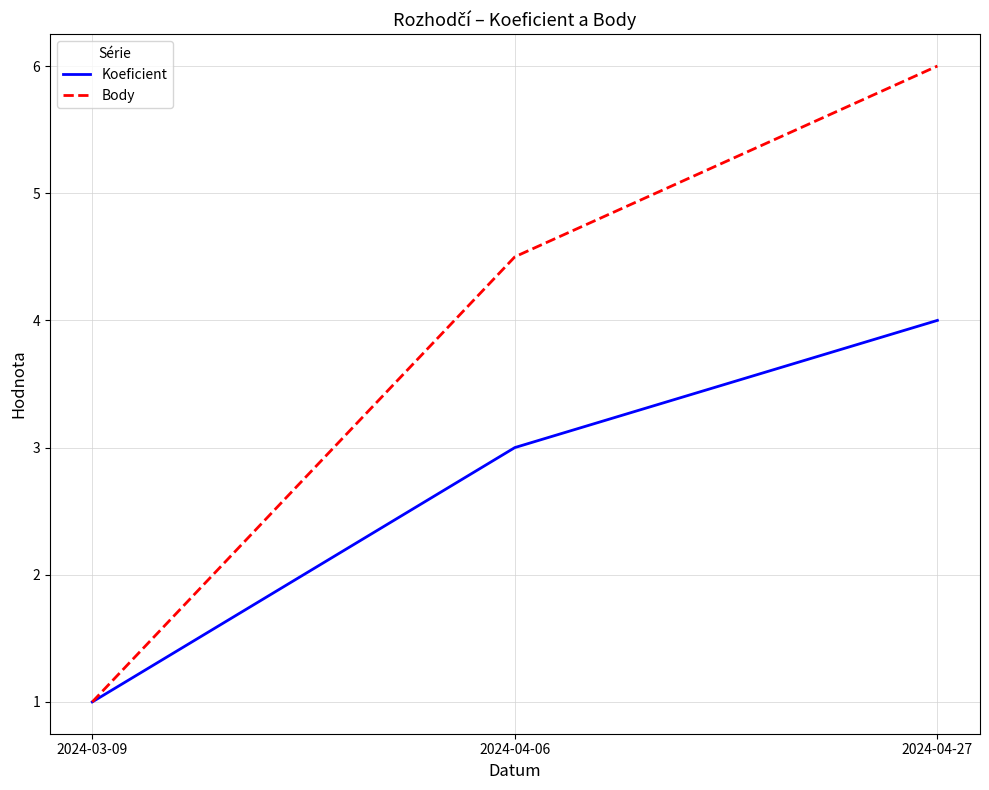

Reading left to right, list all the values displayed in this chart.

Koeficient: 2024-03-09=1.0	2024-04-06=3.0	2024-04-27=4.0
Body: 2024-03-09=1.0	2024-04-06=4.5	2024-04-27=6.0